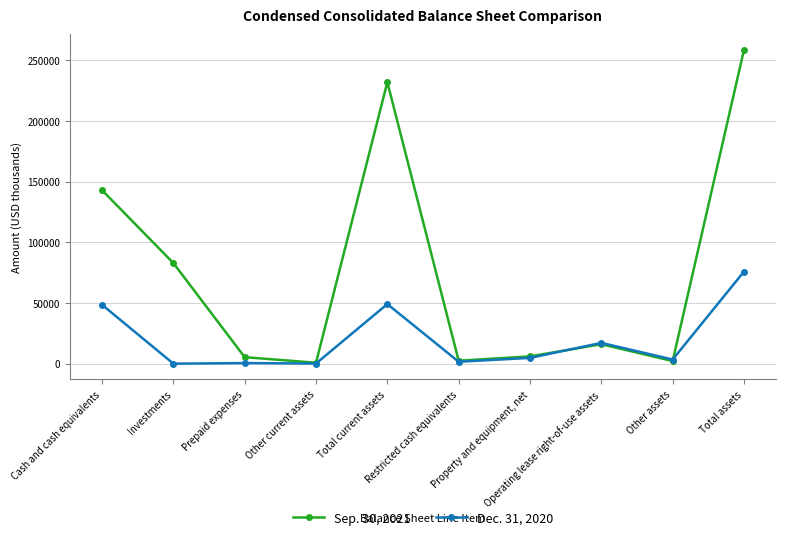

Which series has the largest total across all categories?

Sep. 30, 2021